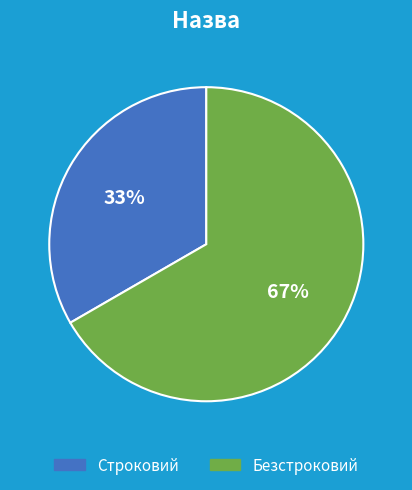

How many slices are in this pie chart?

2